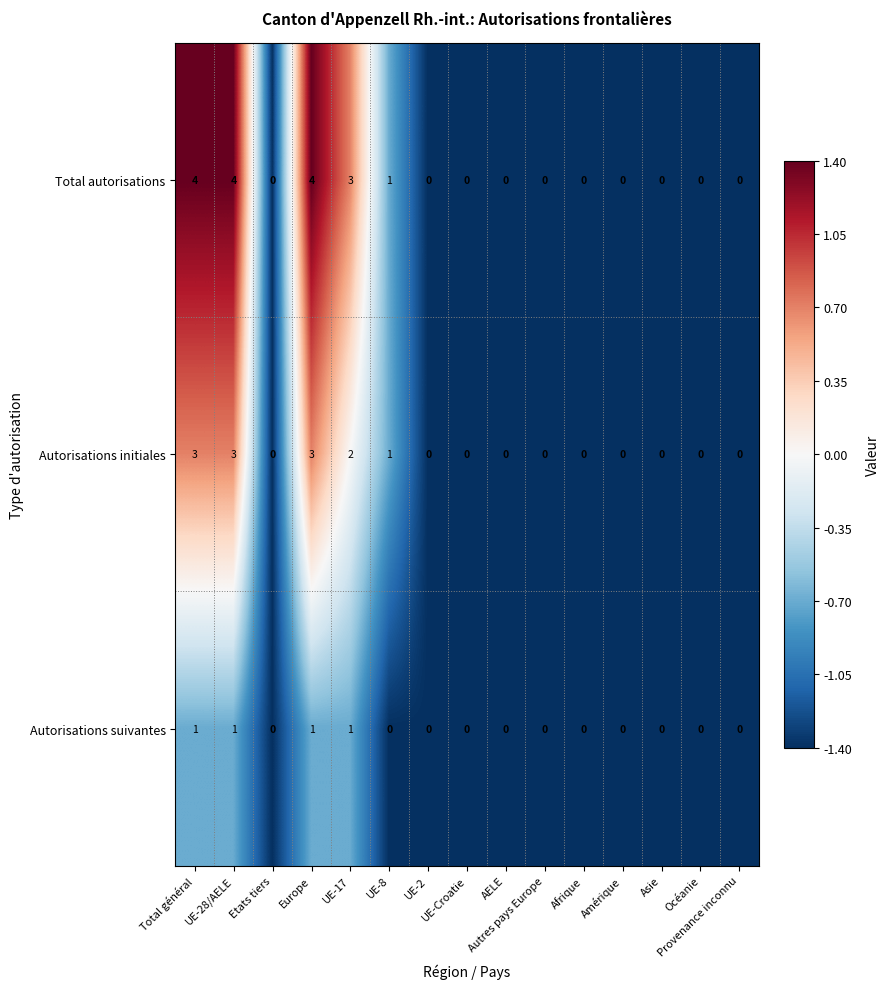

List the series in order of their peak value, highest first.

Total autorisations, Autorisations initiales, Autorisations suivantes